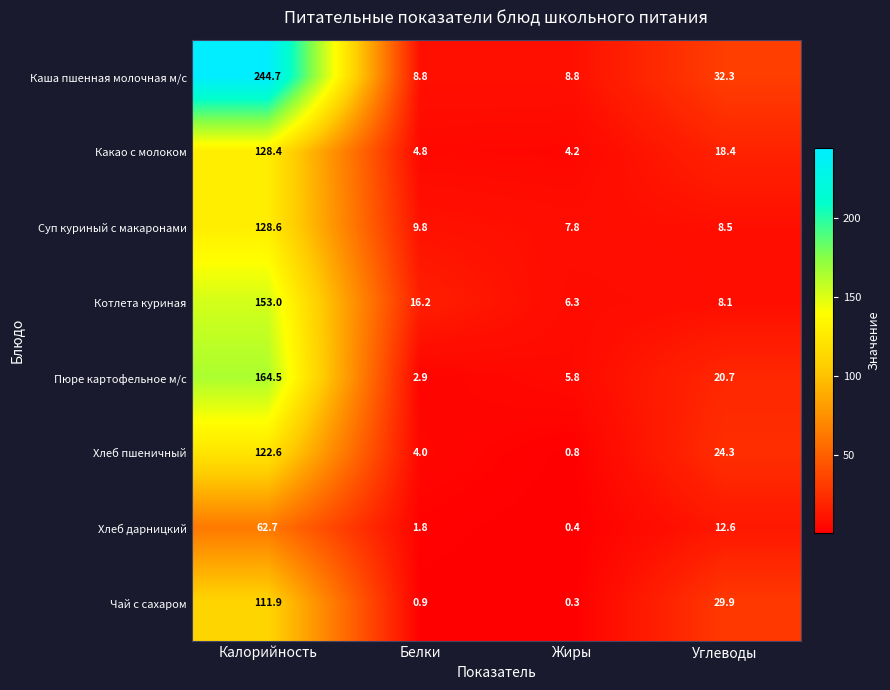

The Хлеб дарницкий series shows 62.7 at Калорийность. True or false?

True